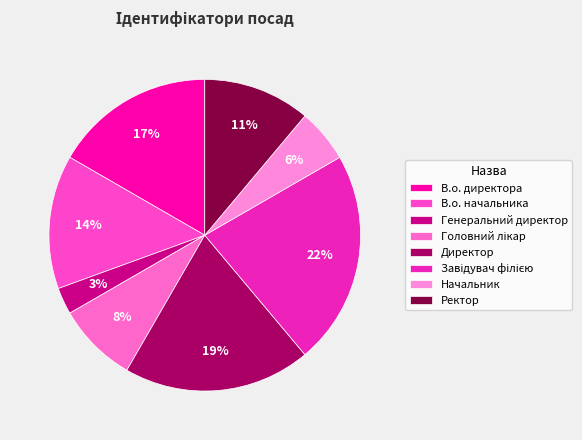

Is it true that Генеральний директор is 12% of the pie?

False